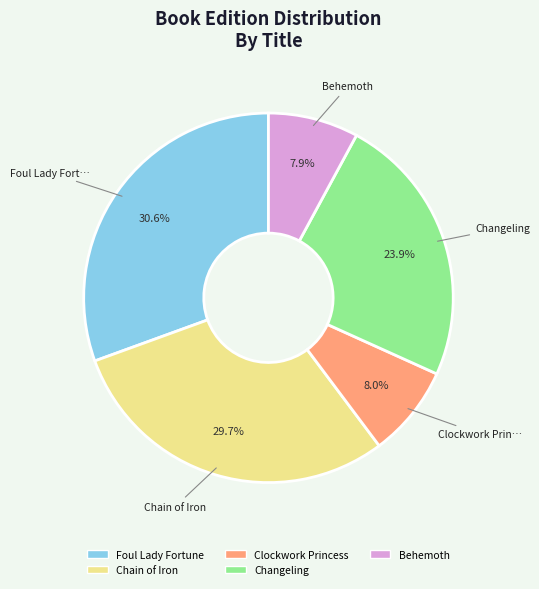

Is the sum of Chain of Iron and Changeling greater than half?

Yes